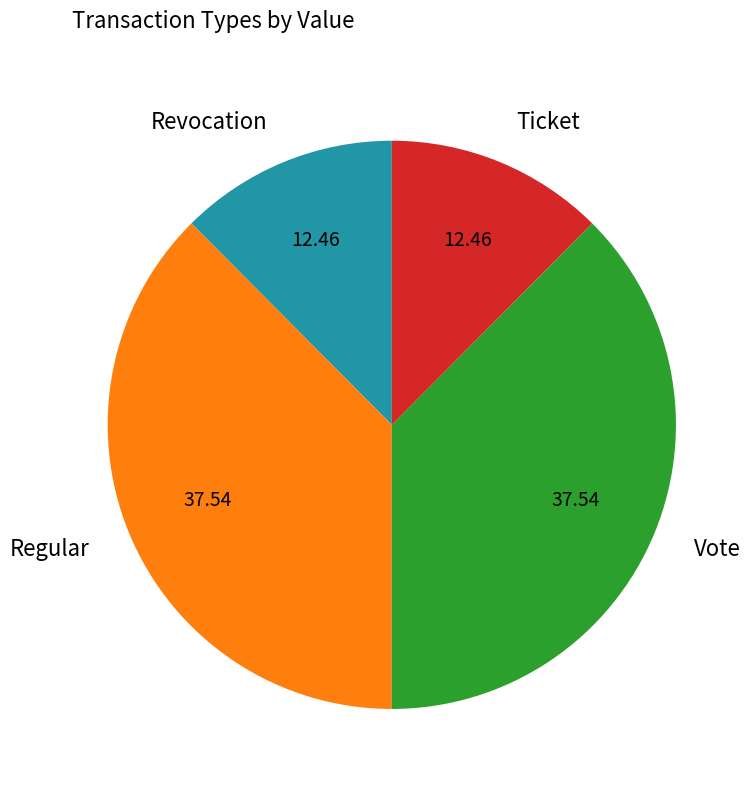

Does Revocation represent more than half of the total?

No